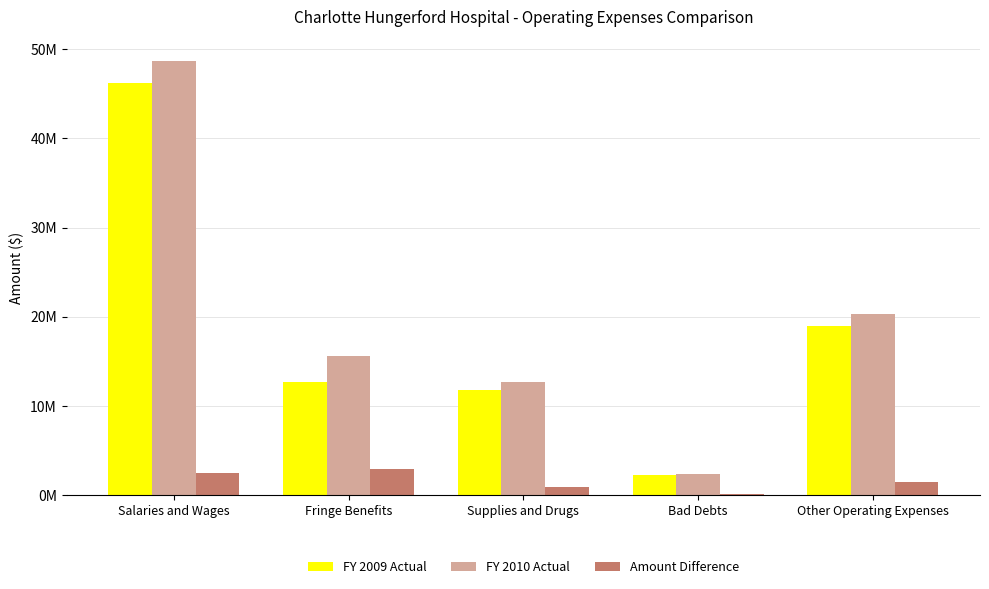

What are all the series names shown in the legend?

FY 2009 Actual, FY 2010 Actual, Amount Difference